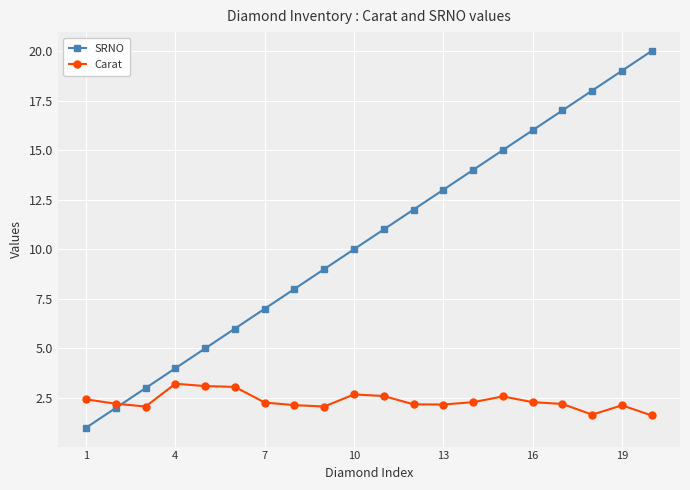

How many times do Carat and SRNO cross each other?

1